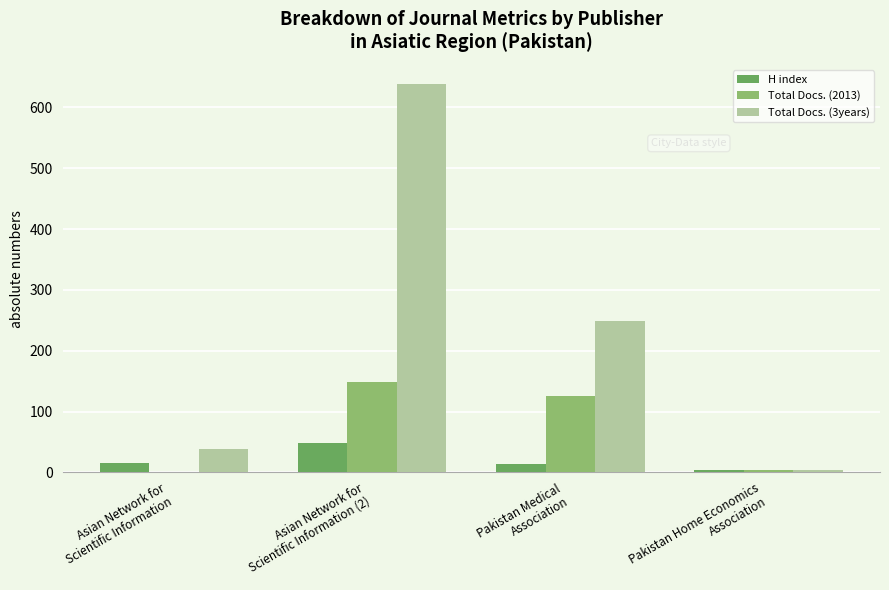

Which series has the largest total across all categories?

Total Docs. (3years)